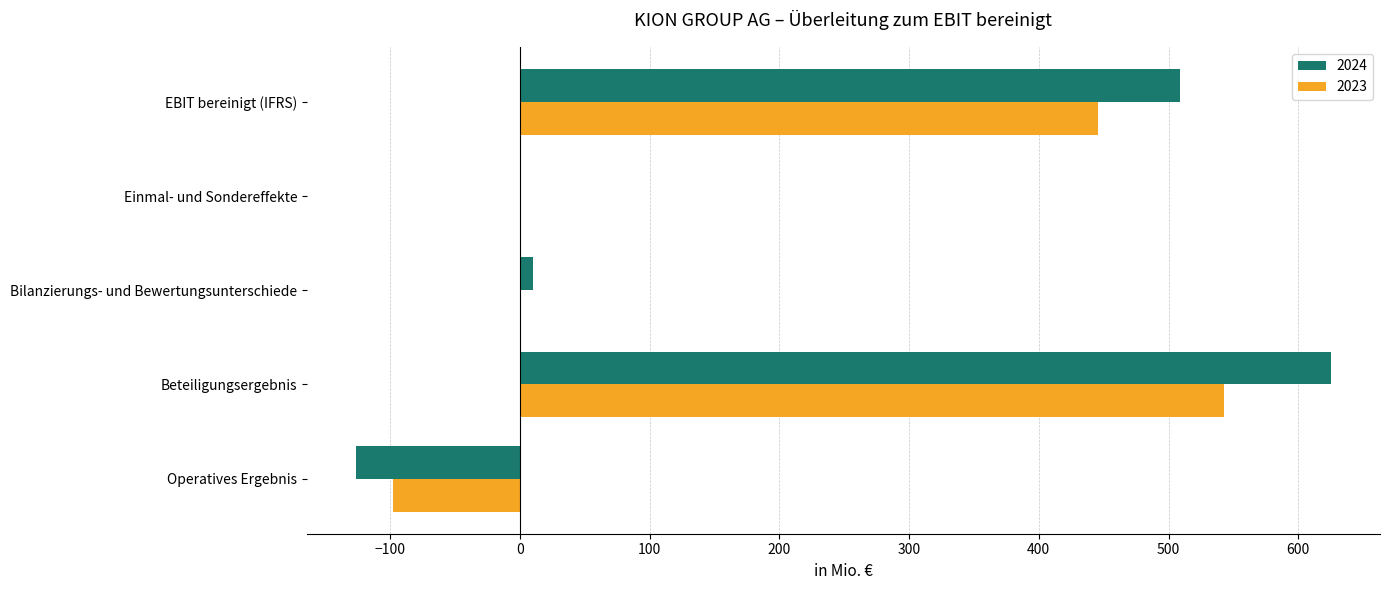

What is the sum of the 2024 values at Einmal- und Sondereffekte and Operatives Ergebnis?

-126.8